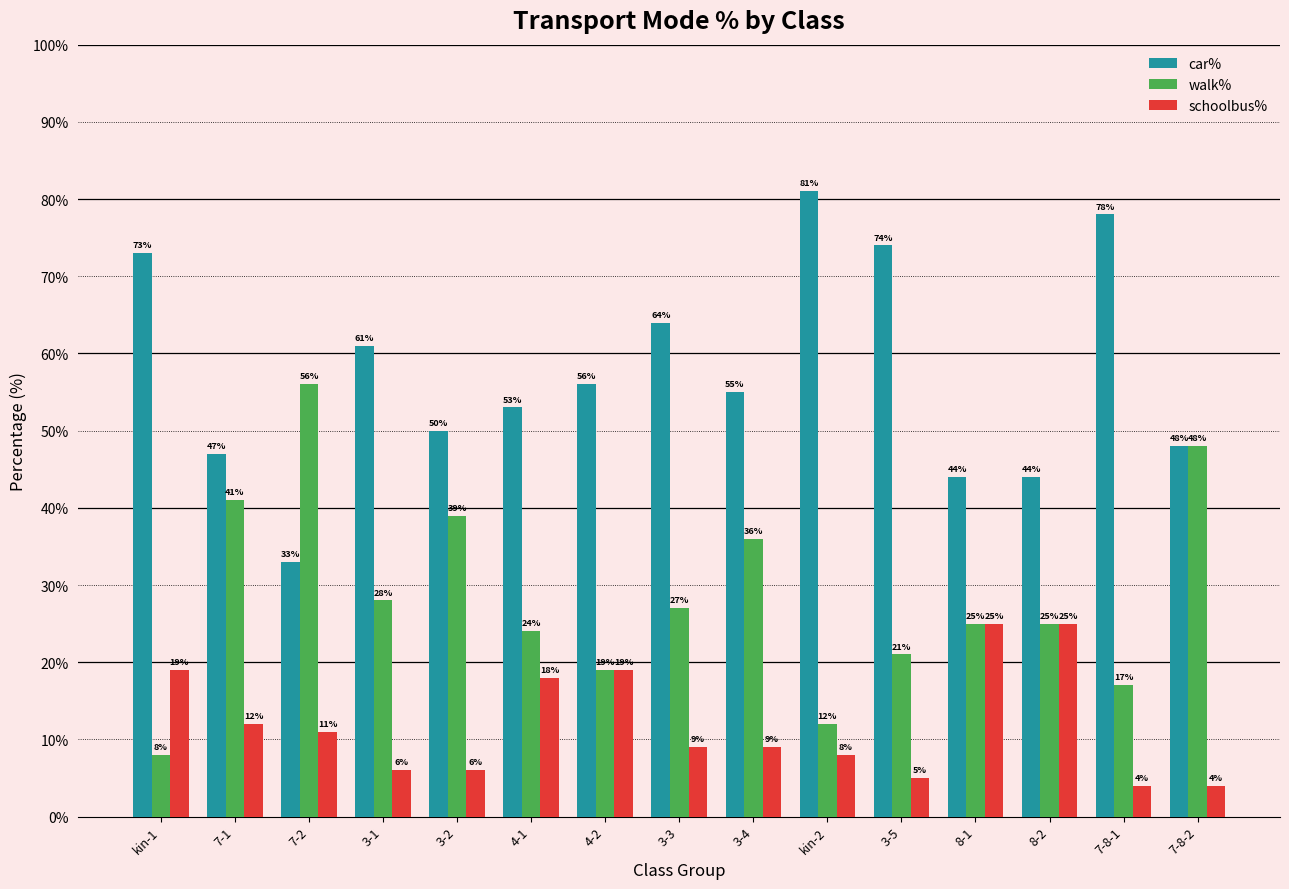

Which series changed the most between 3-2 and 7-8-1?

car%